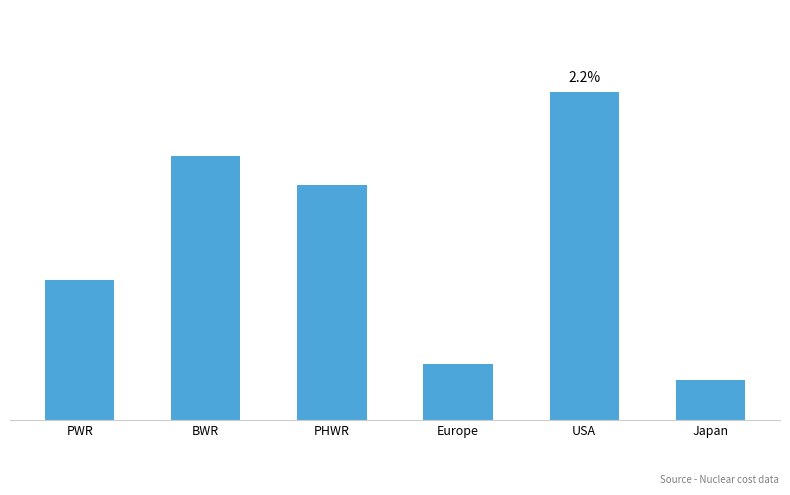

Reading left to right, extract all data points from this chart.

0.9	1.8	1.6	0.4	2.2	0.3